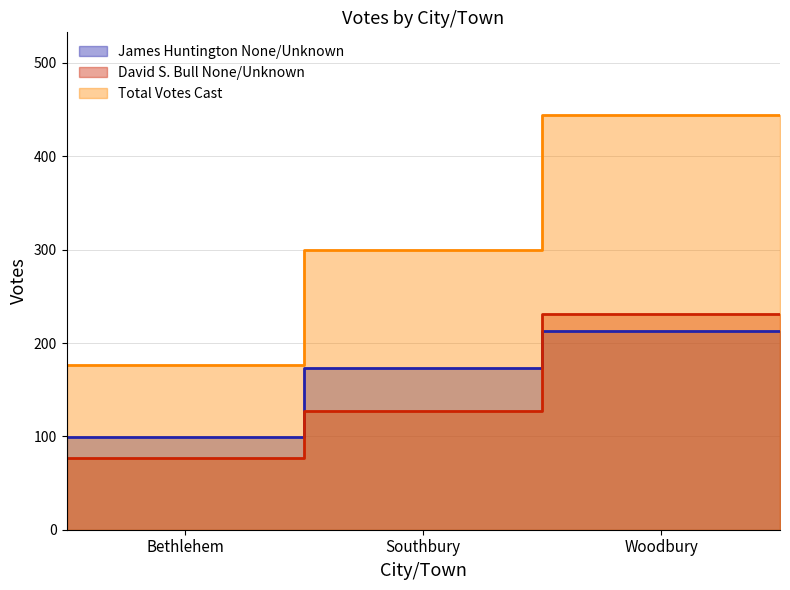

What value does the Total Votes Cast series have at Southbury, to the nearest 5?

300